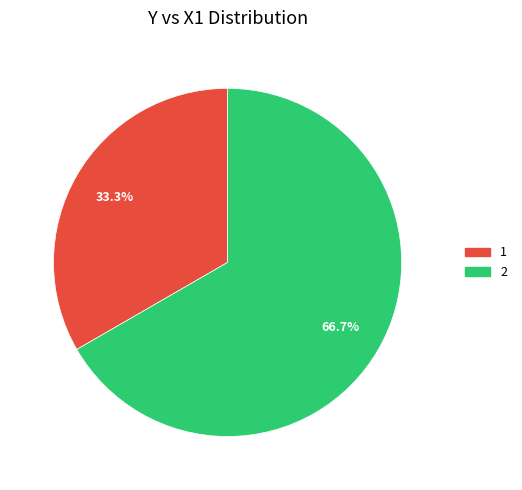

How many segments does this pie chart have?

2